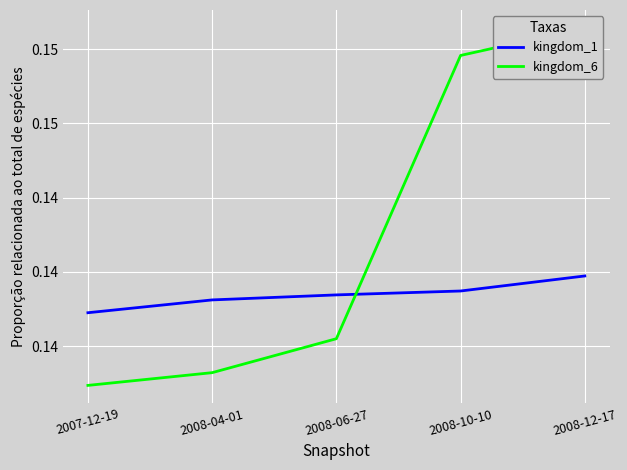

How many lines are shown in the chart?

2